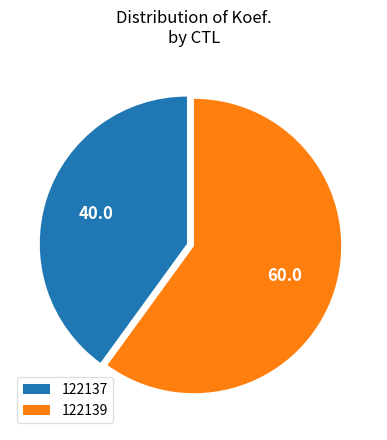

Do 122139 and 122137 together represent more than half of the pie?

Yes